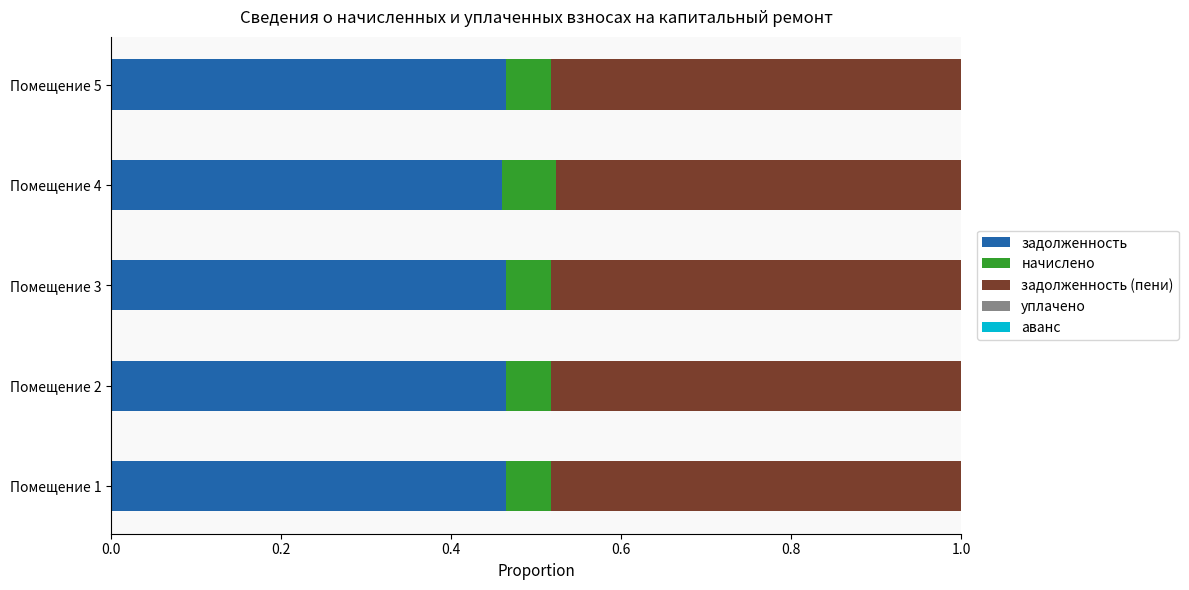

What is the total value across all series at Помещение 4?

1.0